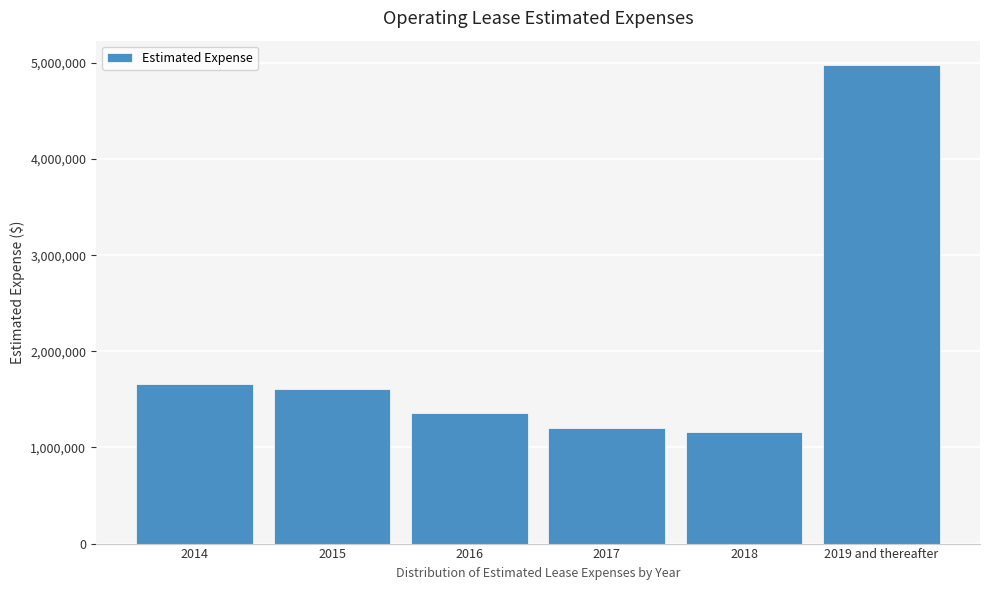

Reading left to right, extract all data points from this chart.

1664865	1607143	1358618	1198021	1156562	4983358